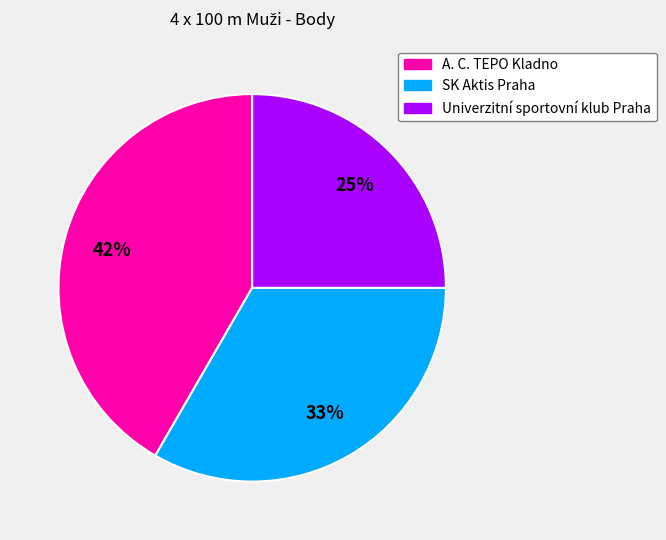

Between SK Aktis Praha and A. C. TEPO Kladno, which is larger?

A. C. TEPO Kladno